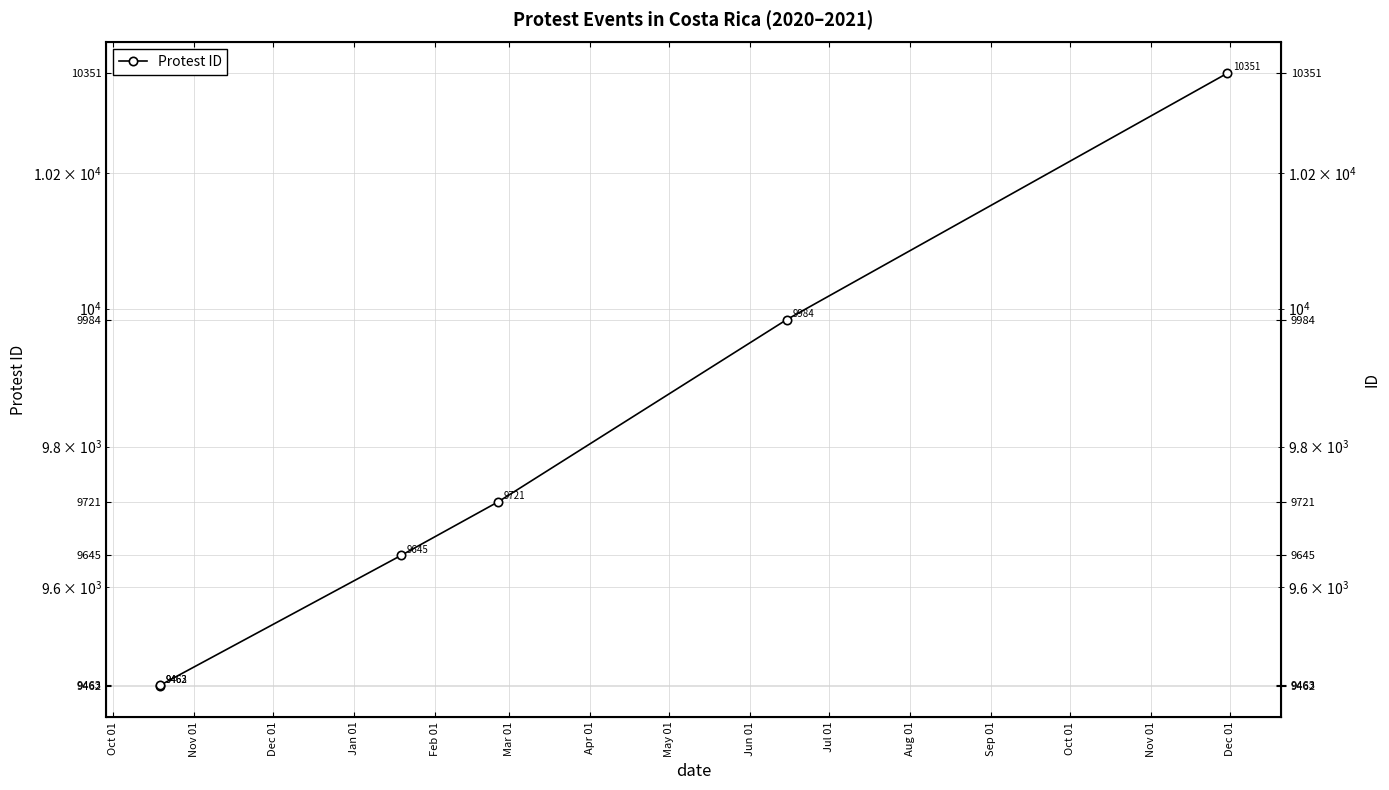

How many data points does each series have?

6